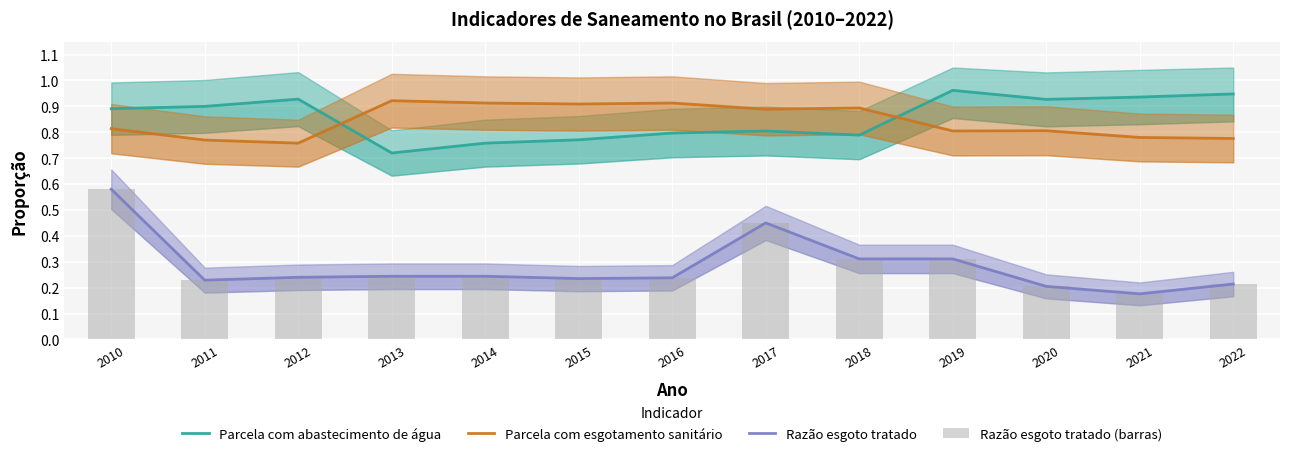

Which series has the largest range (max minus min)?

Razão esgoto tratado